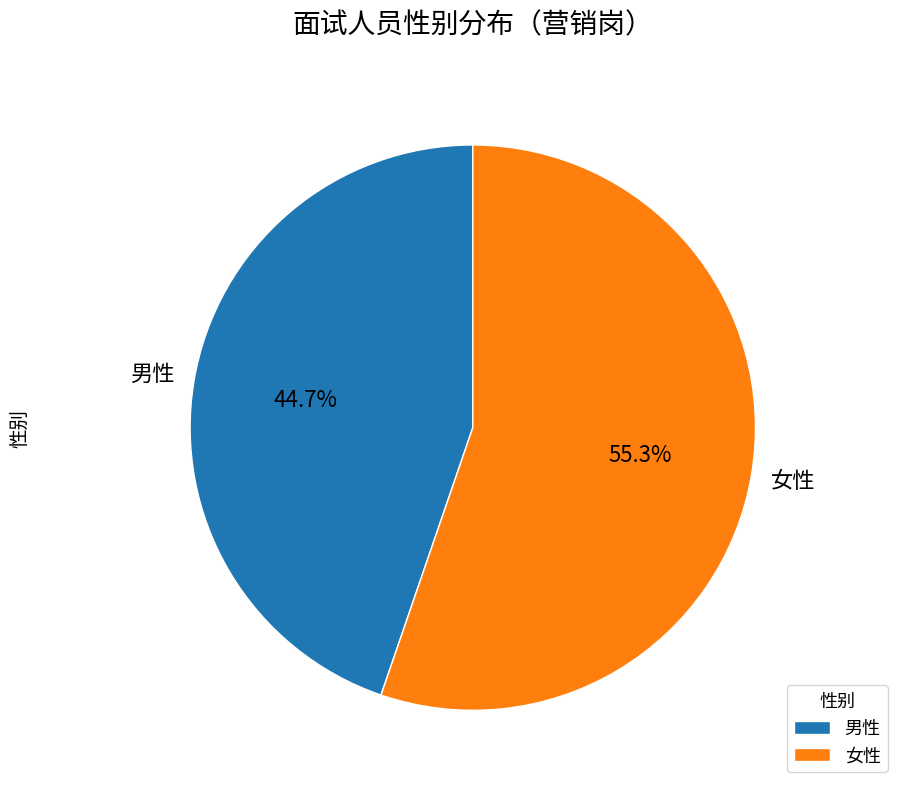

The 女性 slice represents 44% of the pie. True or false?

False